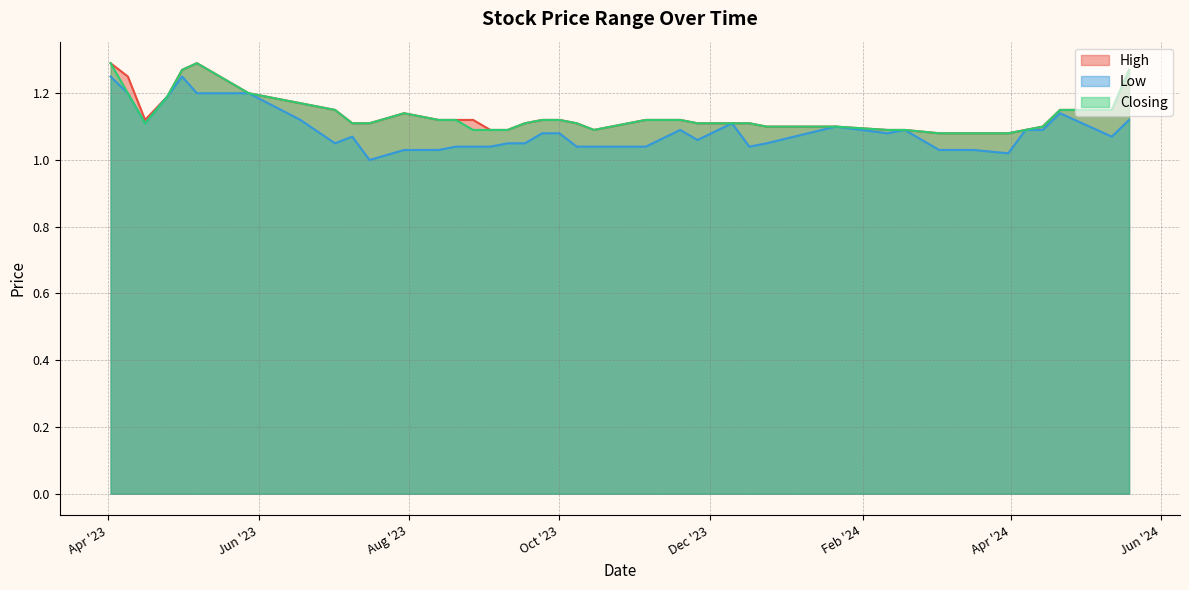

What is the average value of the Low series?

1.1